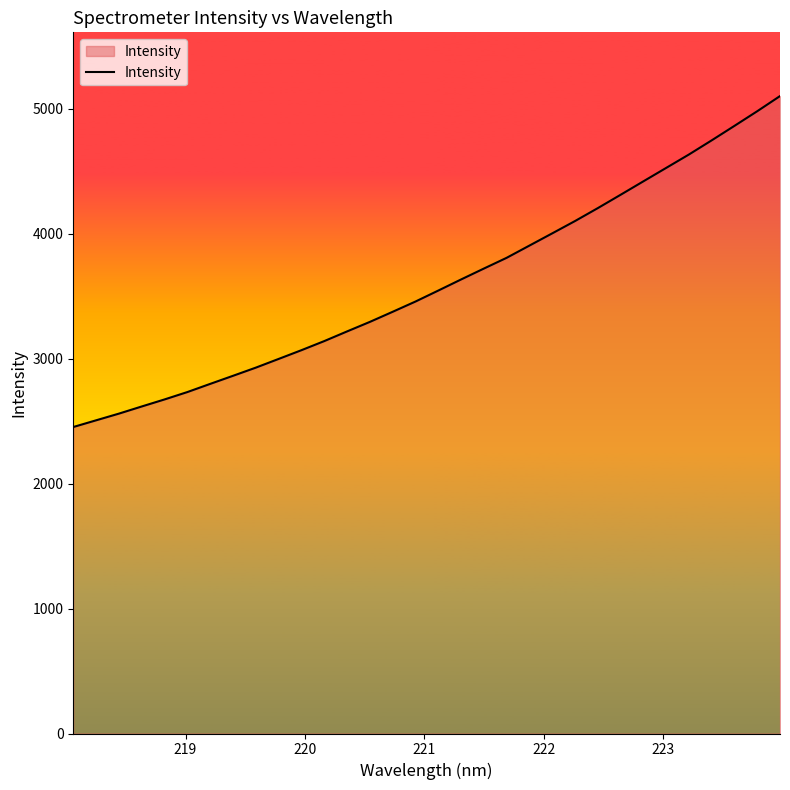

What is the average value?

3600.7